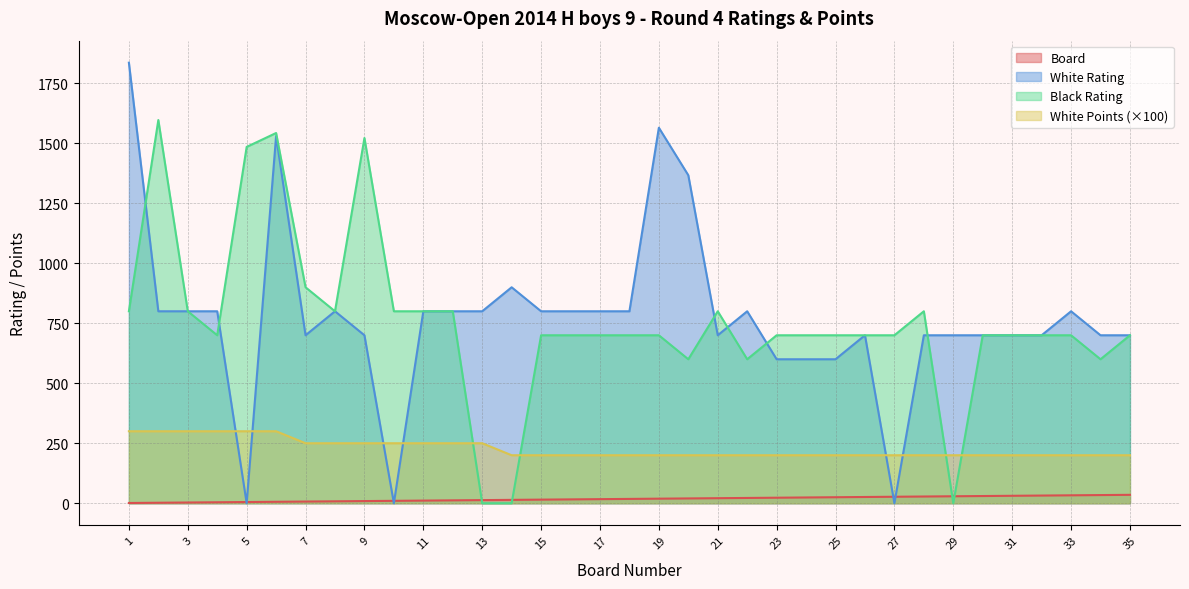

Rank the categories by Black Rating value from highest to lowest.

2, 6, 9, 5, 7, 1, 3, 8, 10, 11, 12, 21, 28, 4, 15, 16, 17, 18, 19, 23, 24, 25, 26, 27, 30, 31, 32, 33, 35, 20, 22, 34, 13, 14, 29